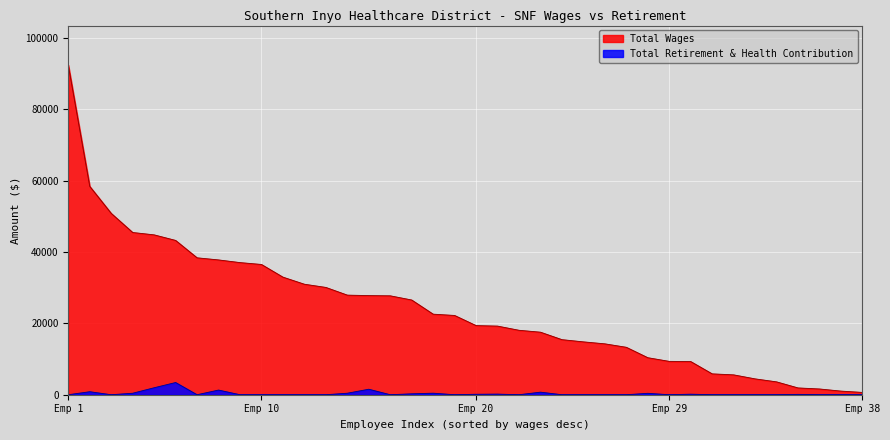

List the series in order of their overall mean, lowest first.

Total Retirement & Health Contribution, Total Wages